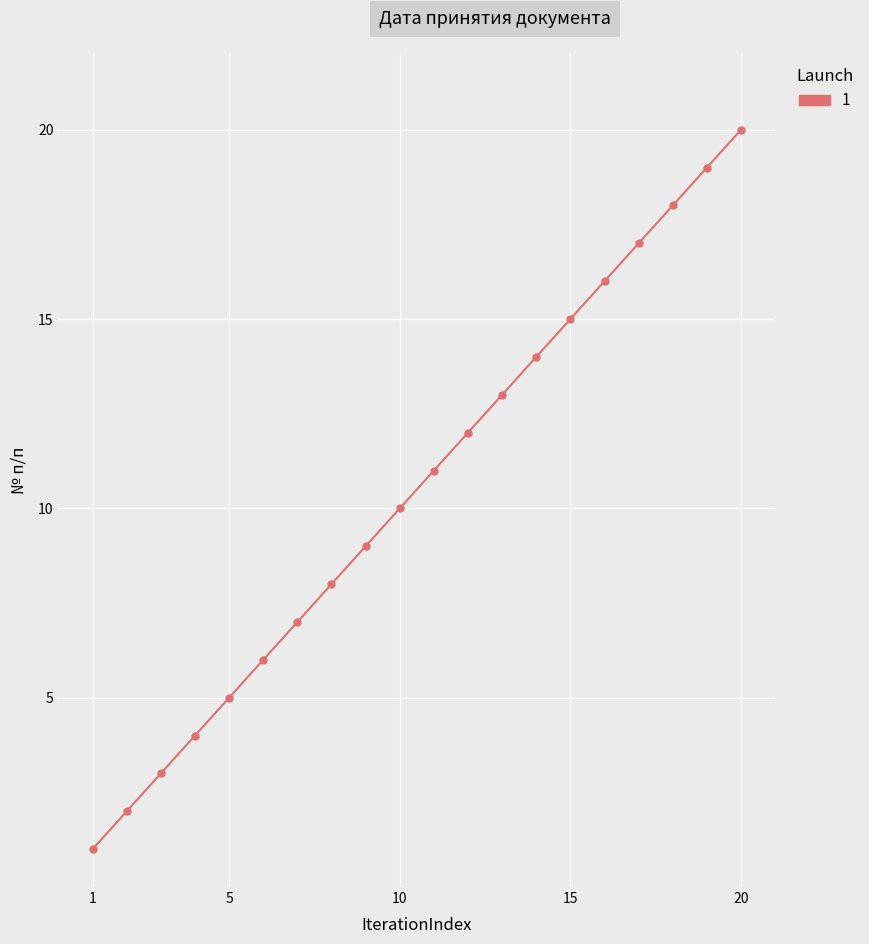

What is the difference between the maximum and second lowest values?

18